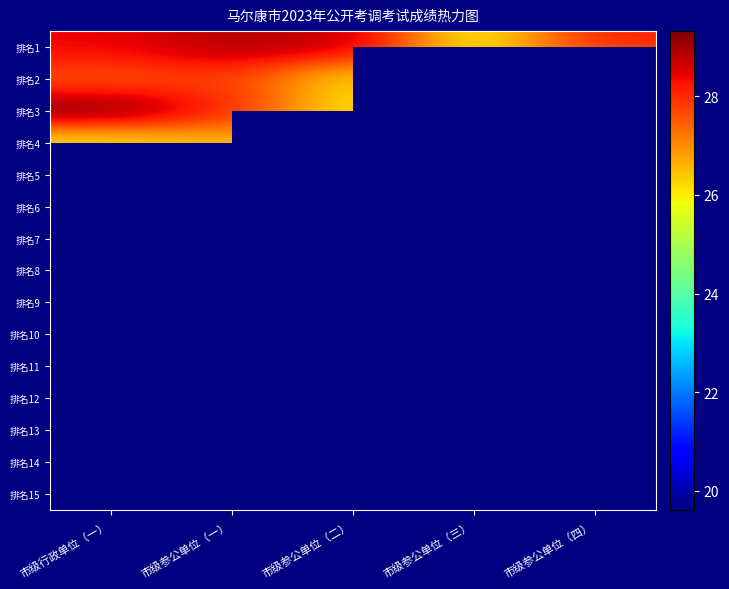

The value of 排名2 at 市级参公单位（四） is 7.3. True or false?

False